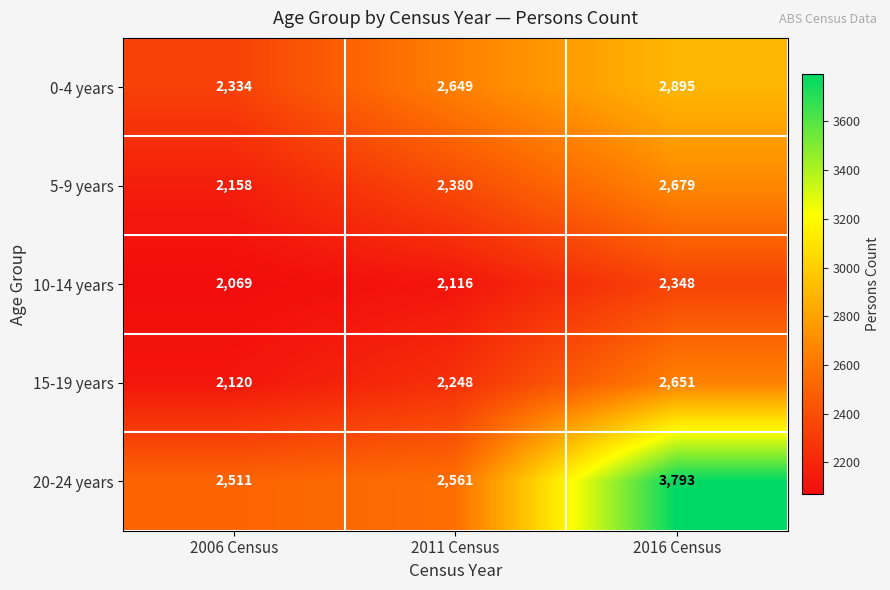

What is the difference between the 5-9 years values at 2011 Census and 2016 Census?

299